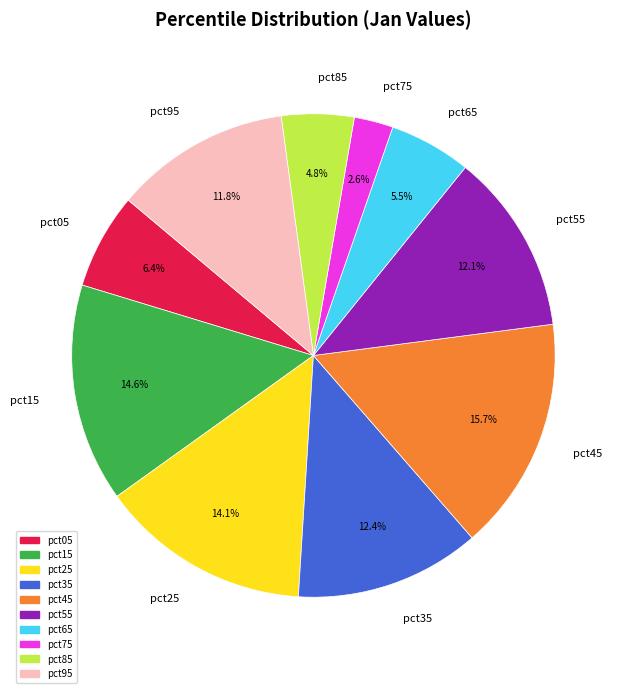

Is there any slice that represents more than half of the pie?

No